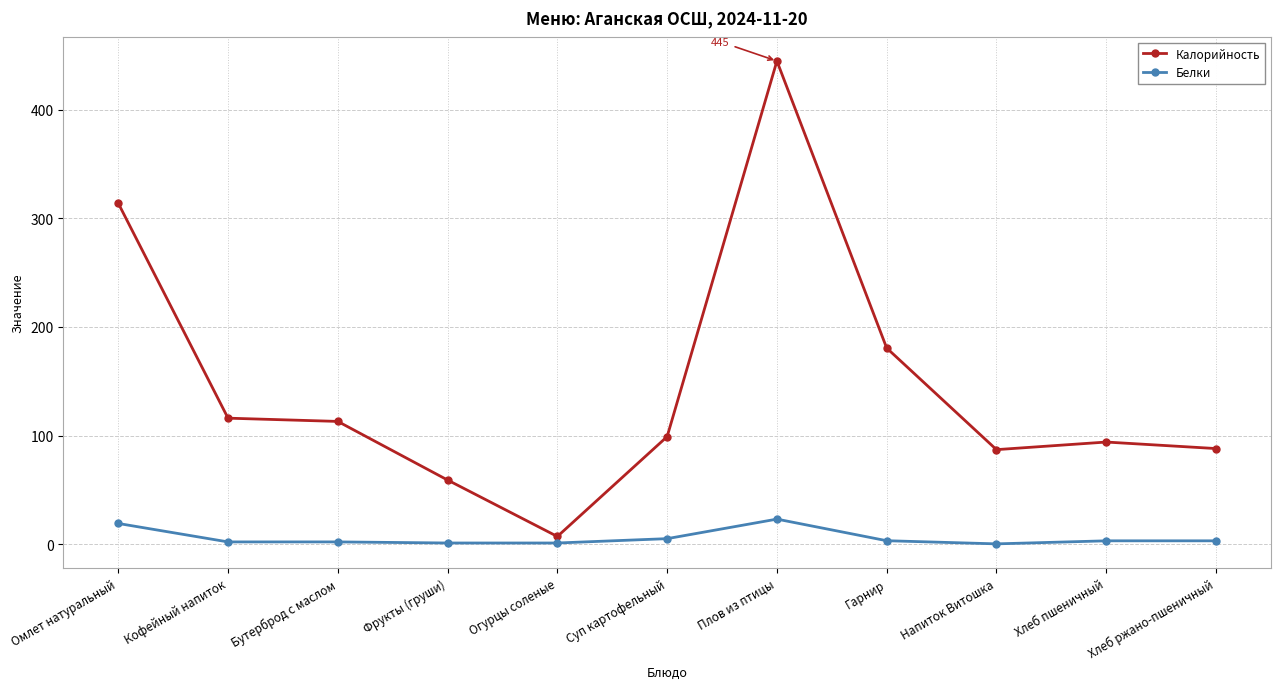

List the series in order of their overall mean, highest first.

Калорийность, Белки